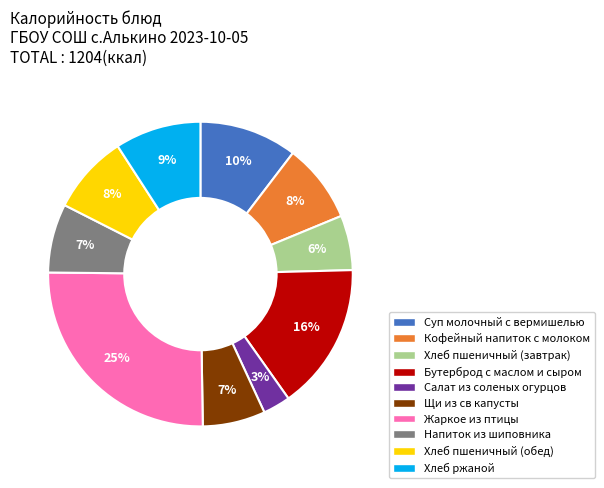

Do Бутерброд с маслом и сыром and Жаркое из птицы together represent more than half of the pie?

No